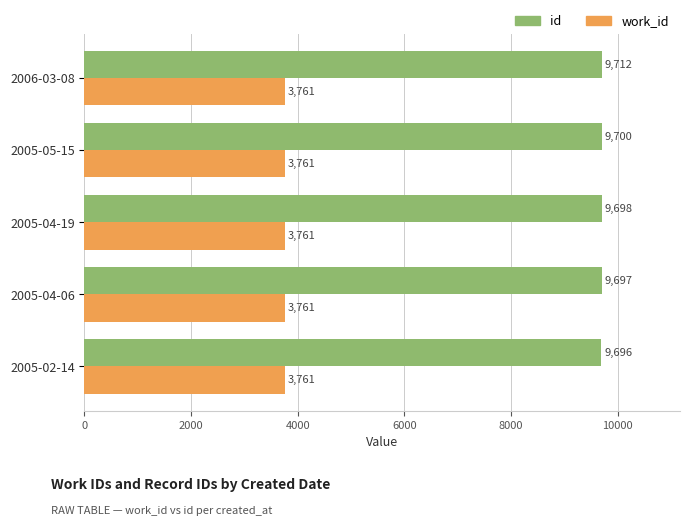

Which series has the largest range (max minus min)?

id